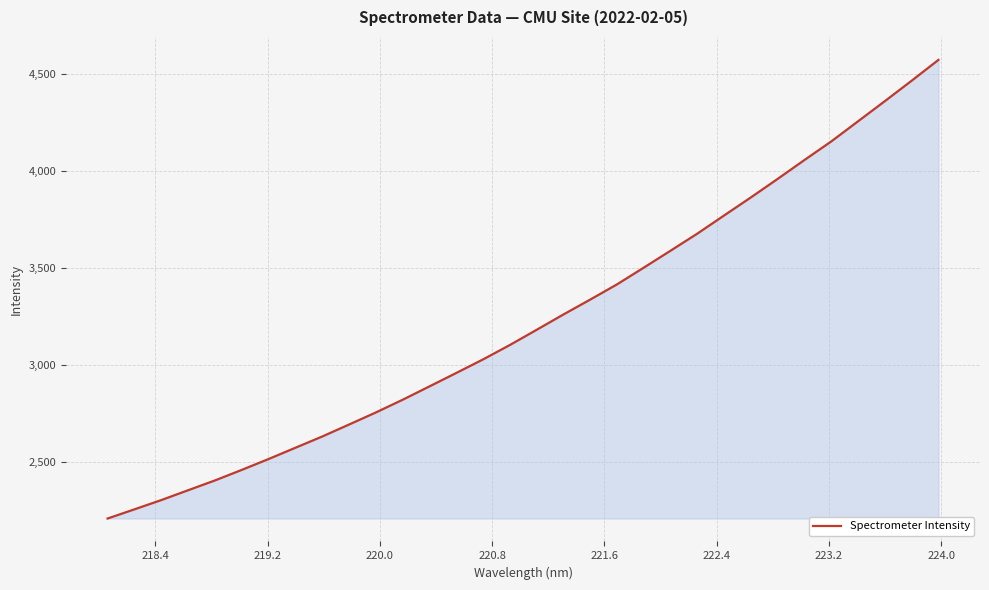

What is the greatest value displayed?

4570.4